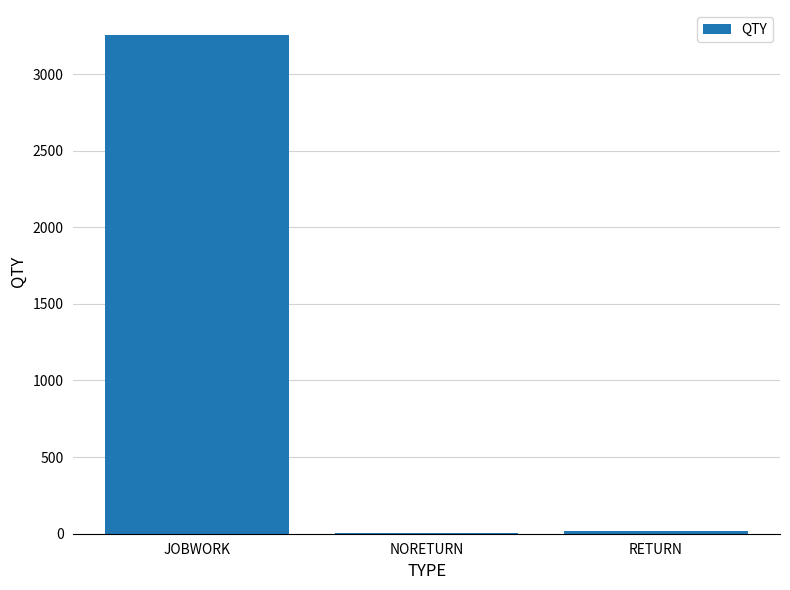

What is the ratio of the value at JOBWORK to the value at RETURN?

191.5